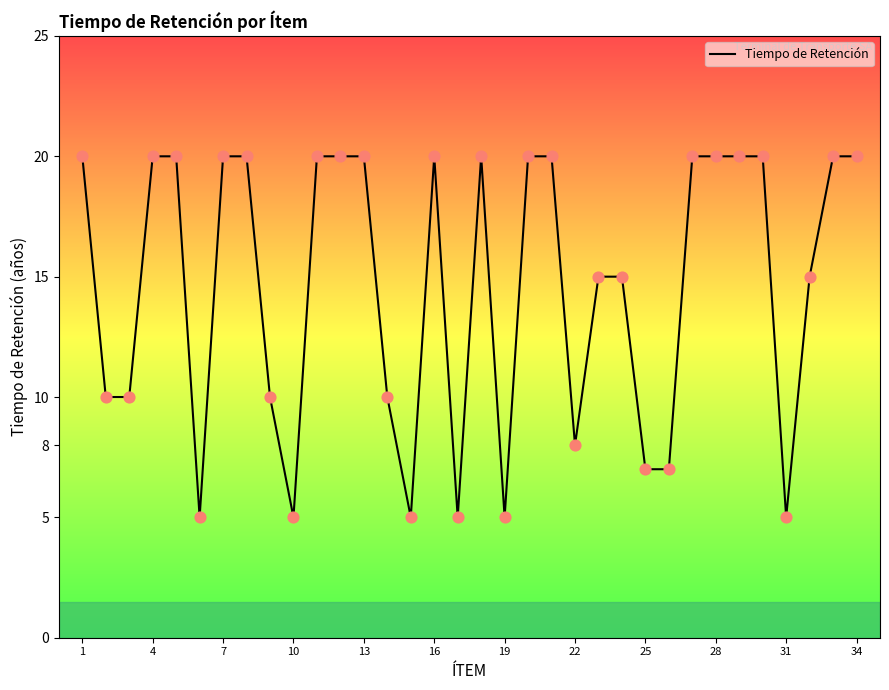

What is the difference between the maximum and minimum values?

15